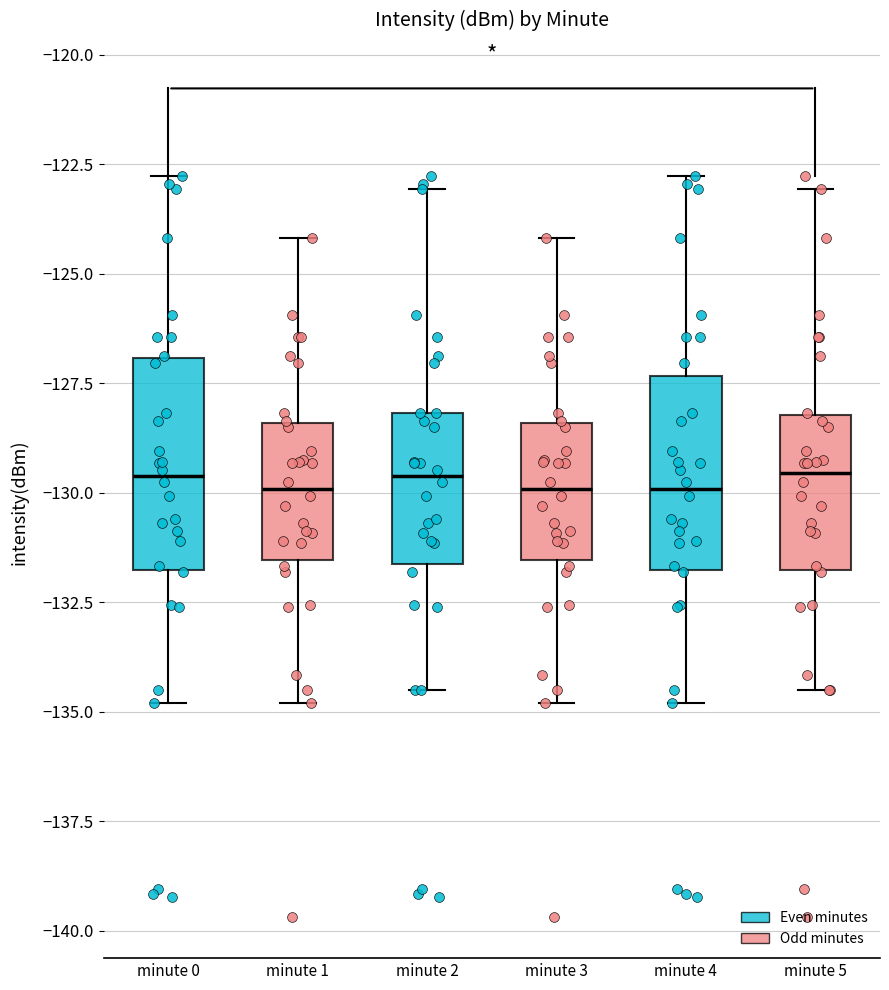

Reading left to right, transcribe this box plot: for each box, give where its median line is, the range the box spans, and where its two whiskers end, as read against the y-axis. The values are not printed on the chart, so give them approximately, as read against the axis.

minute 0: median -129.5, box -132.0 to -127.0, whiskers -135.0 to -123.0
minute 1: median -130.0, box -131.5 to -128.5, whiskers -135.0 to -124.0
minute 2: median -129.5, box -131.5 to -128.0, whiskers -134.5 to -123.0
minute 3: median -130.0, box -131.5 to -128.5, whiskers -135.0 to -124.0
minute 4: median -130.0, box -132.0 to -127.5, whiskers -135.0 to -123.0
minute 5: median -129.5, box -132.0 to -128.0, whiskers -134.5 to -123.0